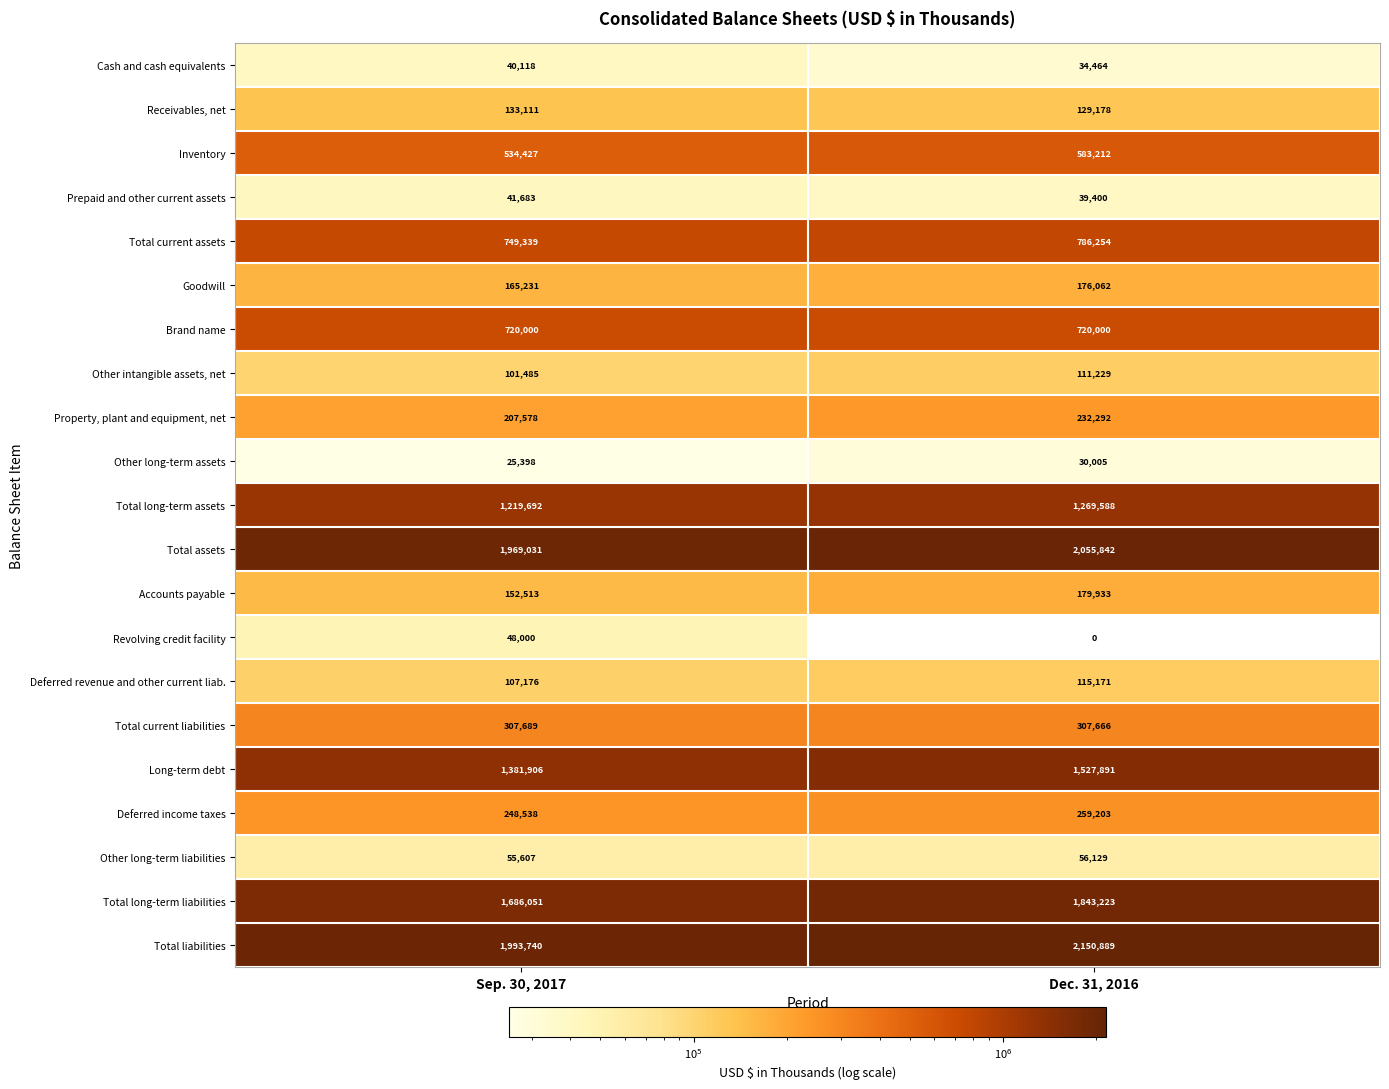

What is the average value of the Accounts payable series?

166223